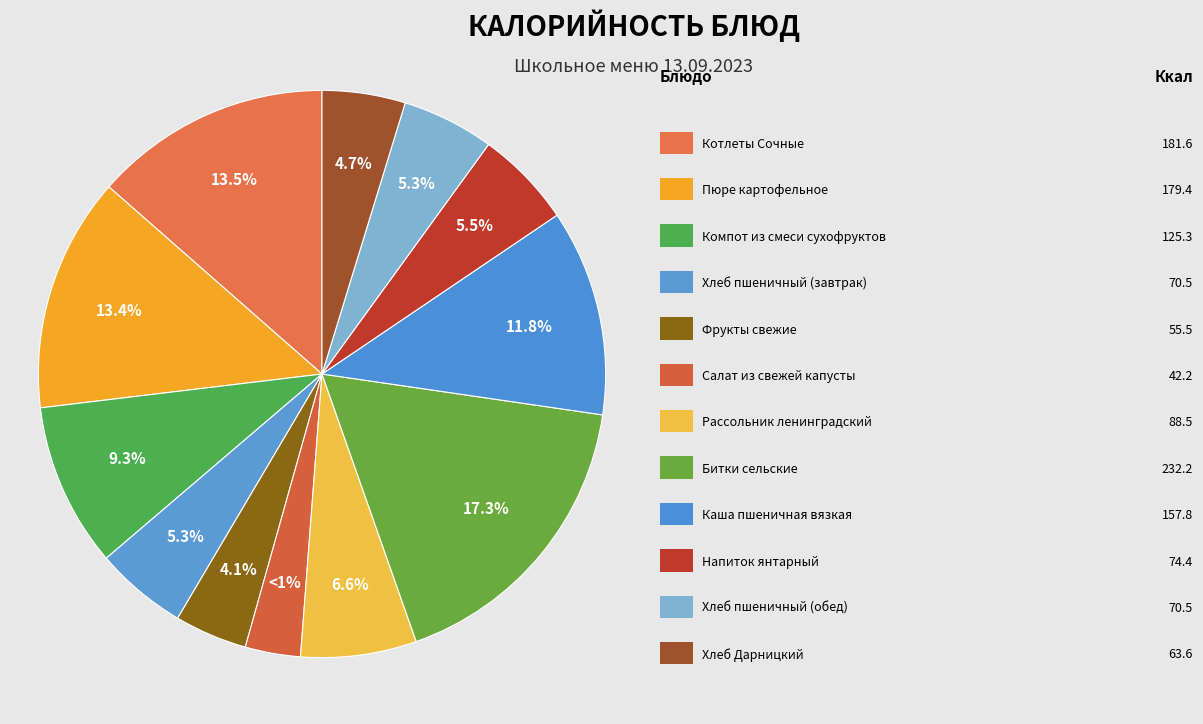

True or false: Битки сельские accounts for 25% of the total.

False